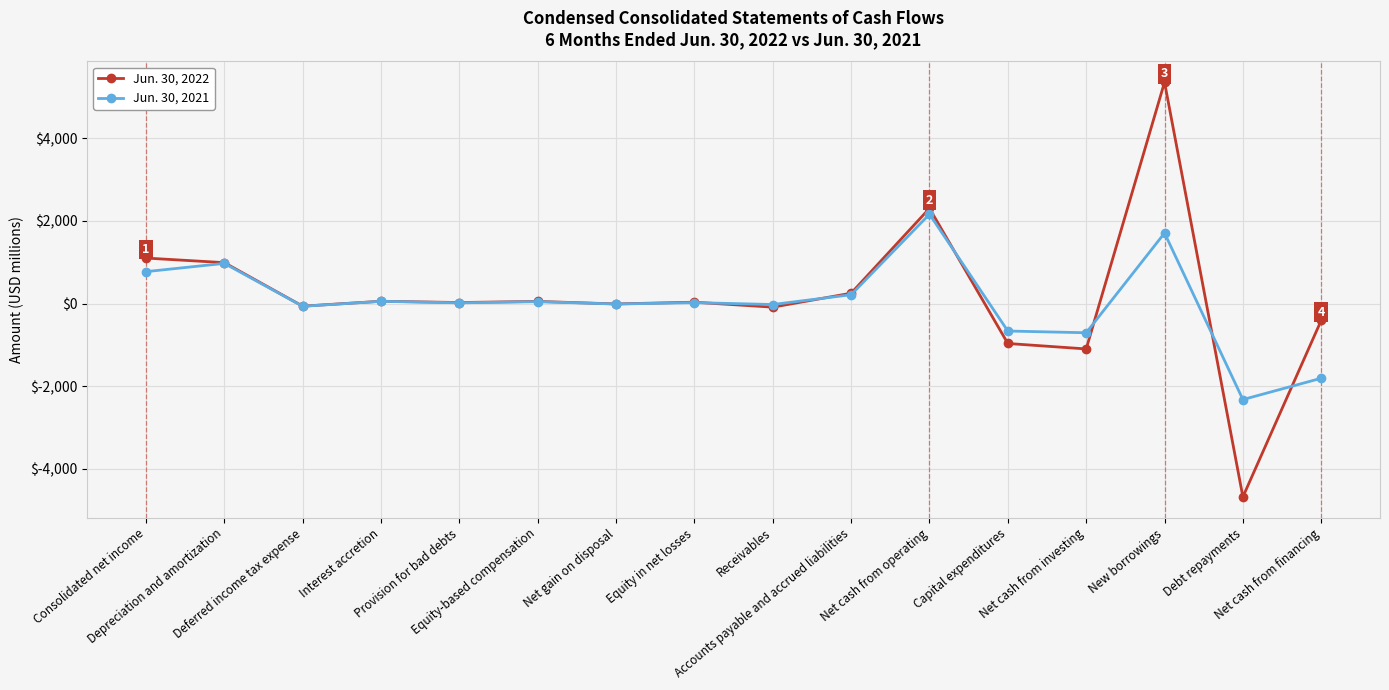

The value of Jun. 30, 2021 at Debt repayments is -2326. True or false?

True